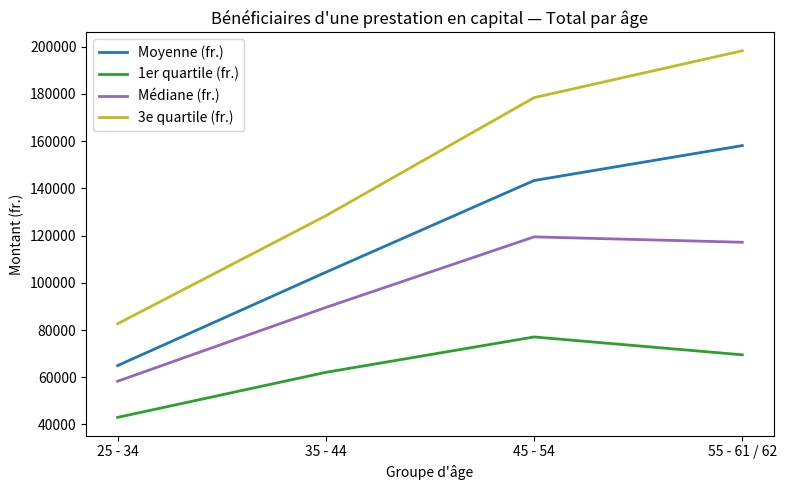

Where is 3e quartile (fr.) nearest to the value 140448?

35 - 44